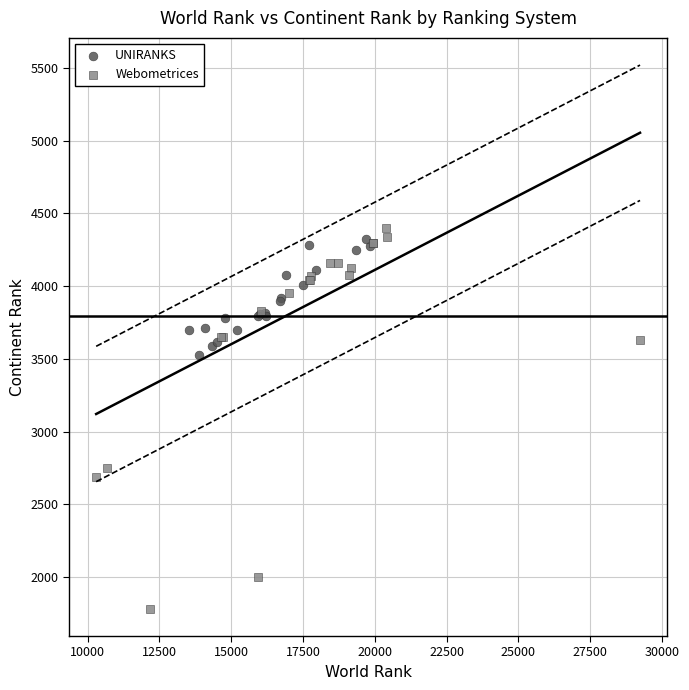

Which series has the widest spread of Y values?

Webometrices